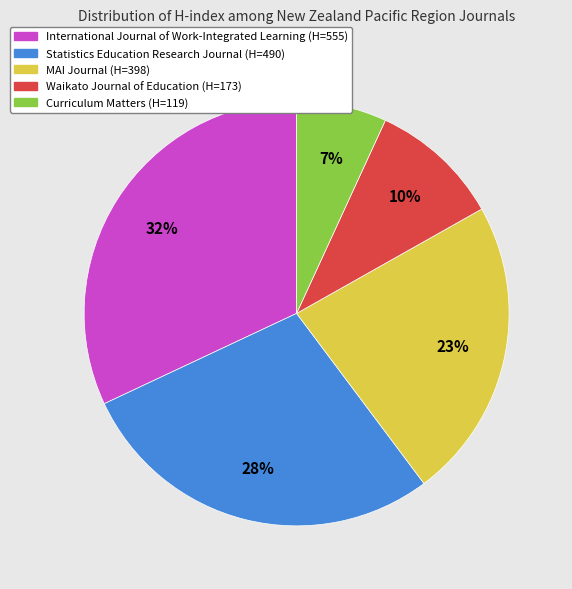

True or false: International Journal of Work-Integrated Learning (H=555) accounts for 24% of the total.

False